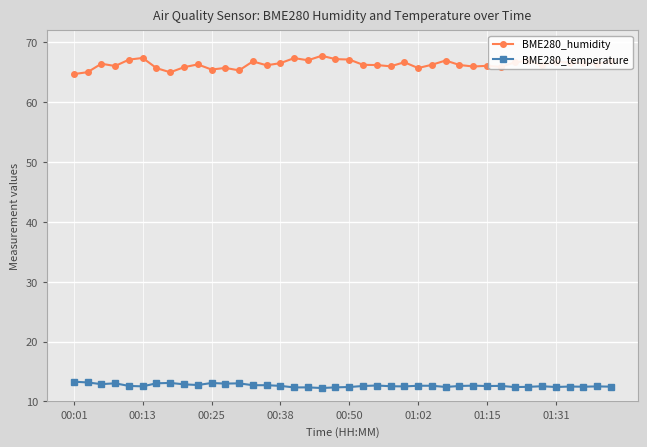

List the series in order of their overall mean, highest first.

BME280_humidity, BME280_temperature